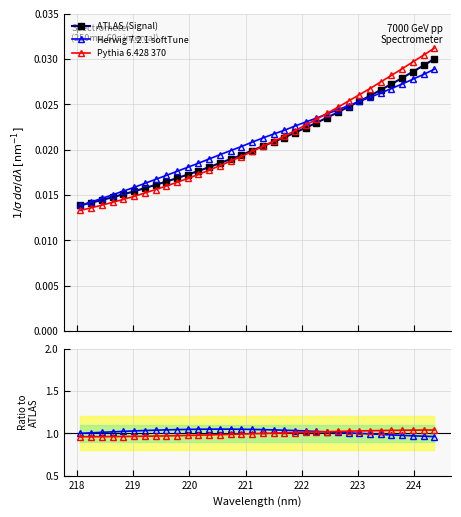

How many Herwig 7.2.1 softTune values are between 0 and 1?

34